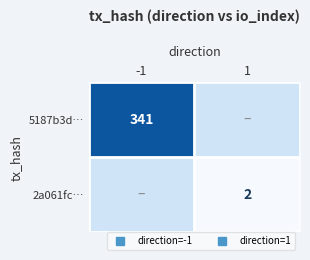

Which has a higher value, -1 or 1?

-1